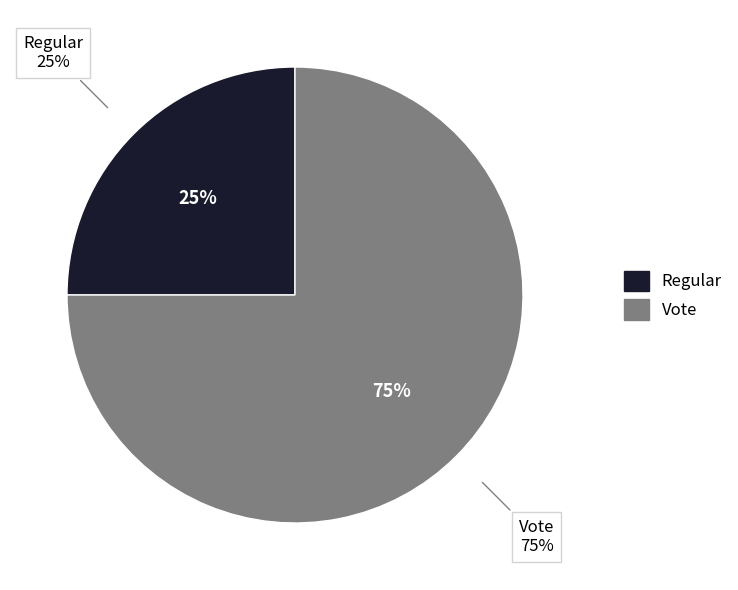

What is the majority slice?

Vote